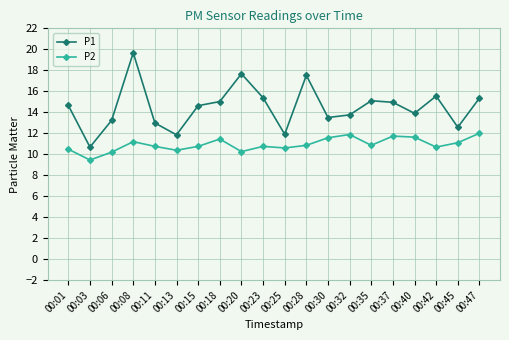

What is the value of the P2 point at the 5th from the left?

10.8